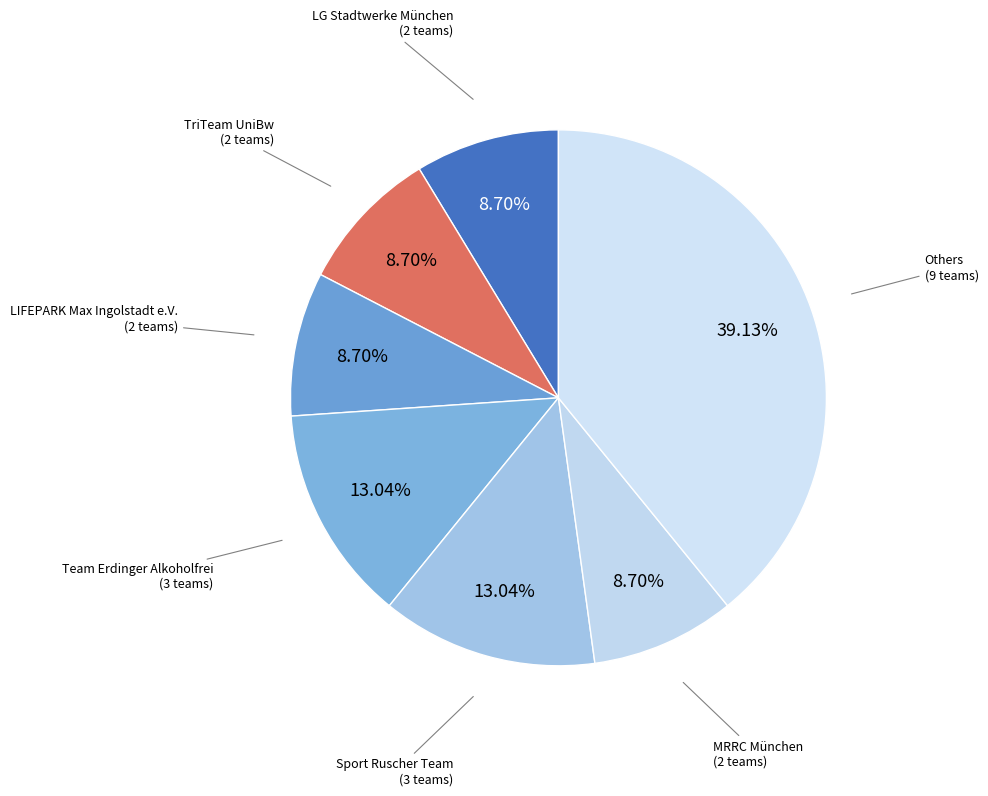

Is there a majority slice in this chart?

No